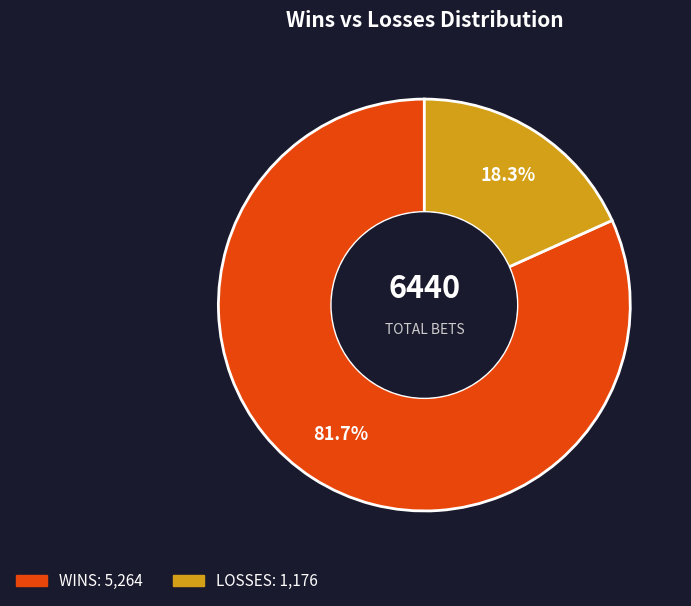

Combined, what portion of the pie is WINS and LOSSES?

100.0%